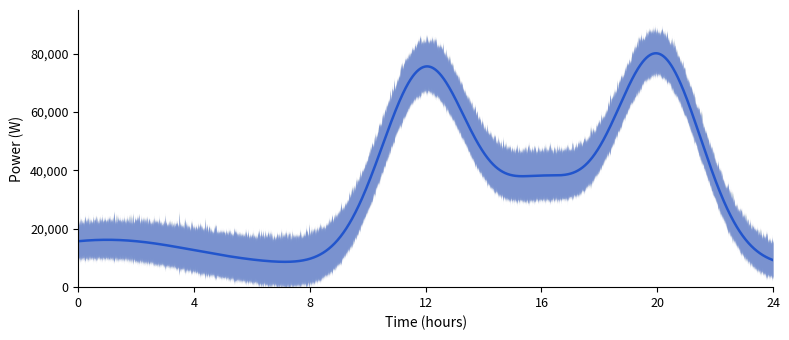

Rank the series by their average value, from lowest to highest.

lower, mean, upper